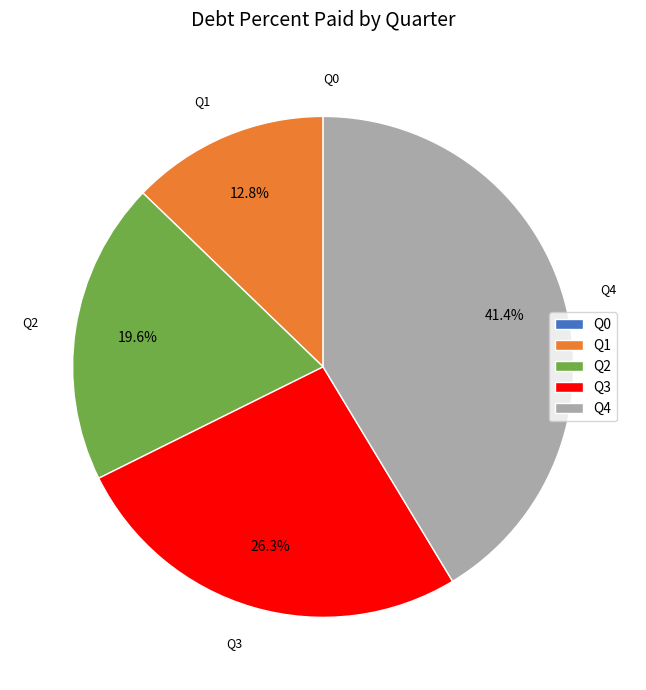

What portion of the pie excludes Q1?

87.2%